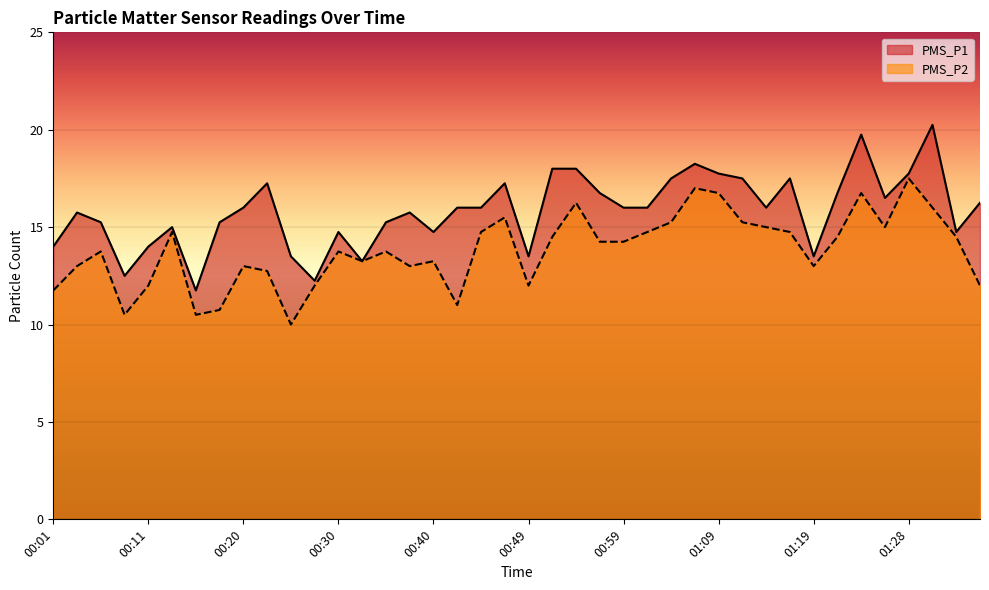

Which has a higher value, 01:21 or 01:36?

01:21